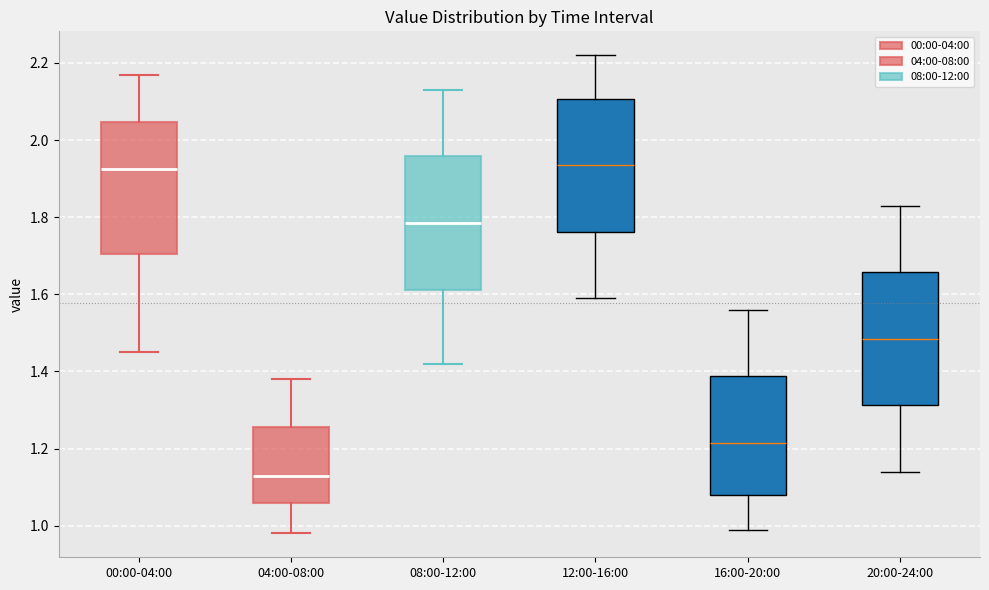

Where is the lower edge of the box for 12:00-16:00 on the y-axis? The values are not printed on the chart, so give them approximately, as read against the axis.

1.76